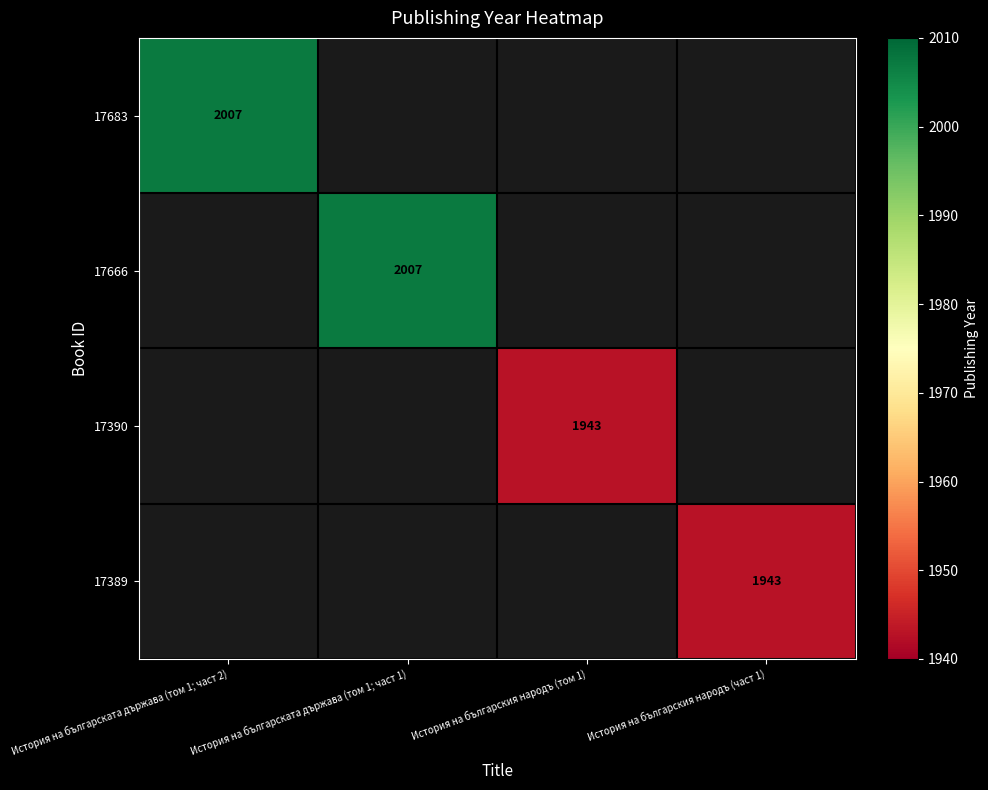

True or false: 17389 has a value of 2744 at История на българския народъ (част 1).

False